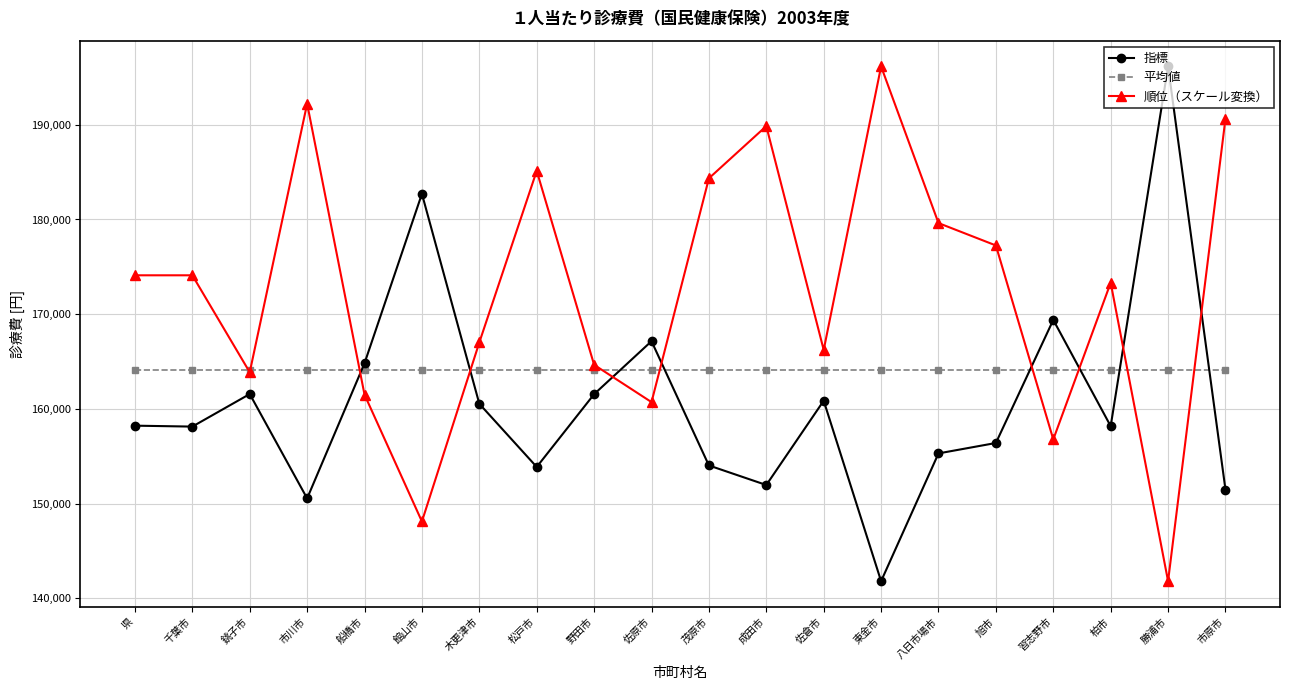

After their last crossing, which series has the higher values: 平均値 or 順位（スケール変換）?

順位（スケール変換）